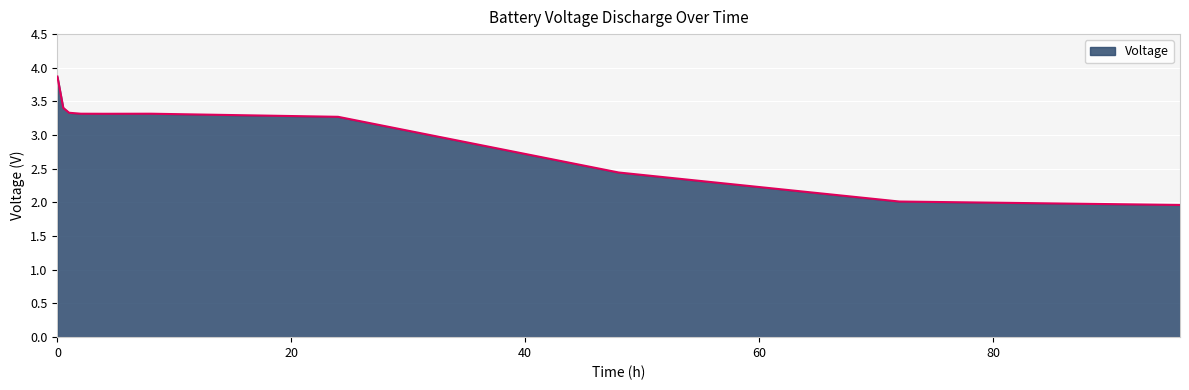

What is the difference between the maximum and minimum values?

1.9